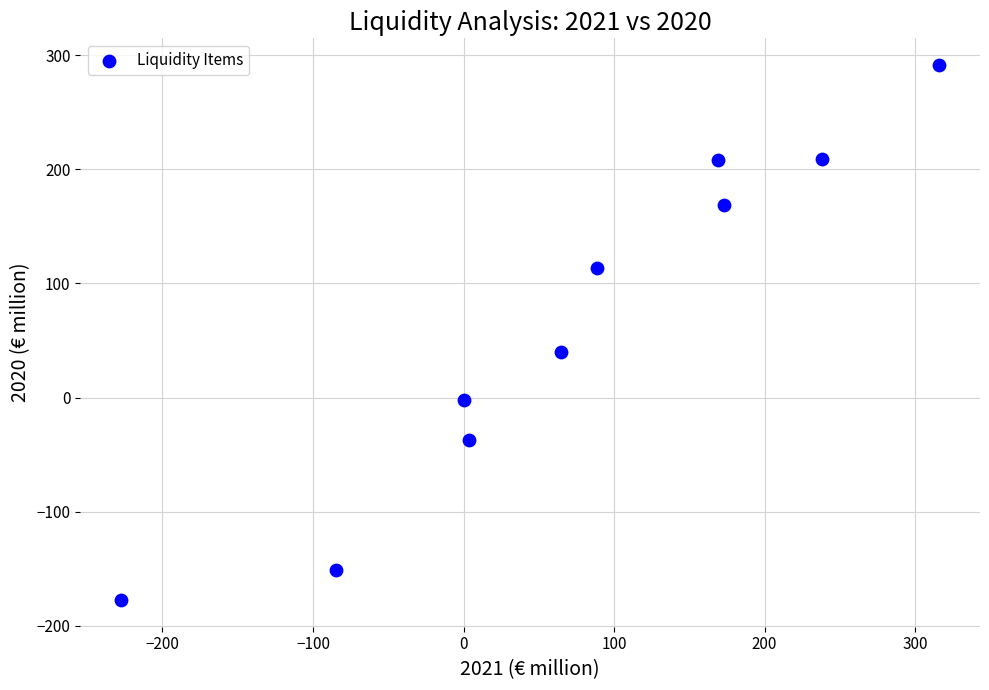

What is the average Y value?

66.3